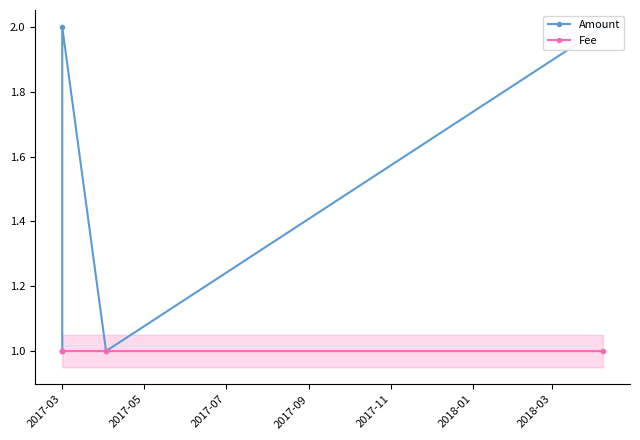

How many lines are shown in the chart?

2